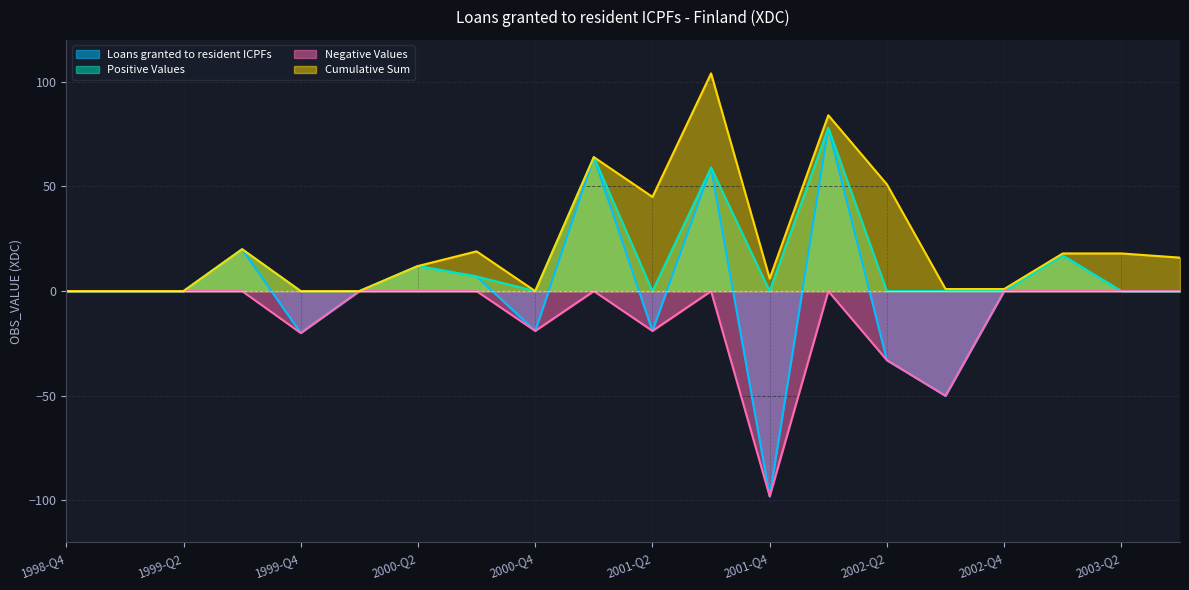

Does the chart have visible grid lines?

Yes